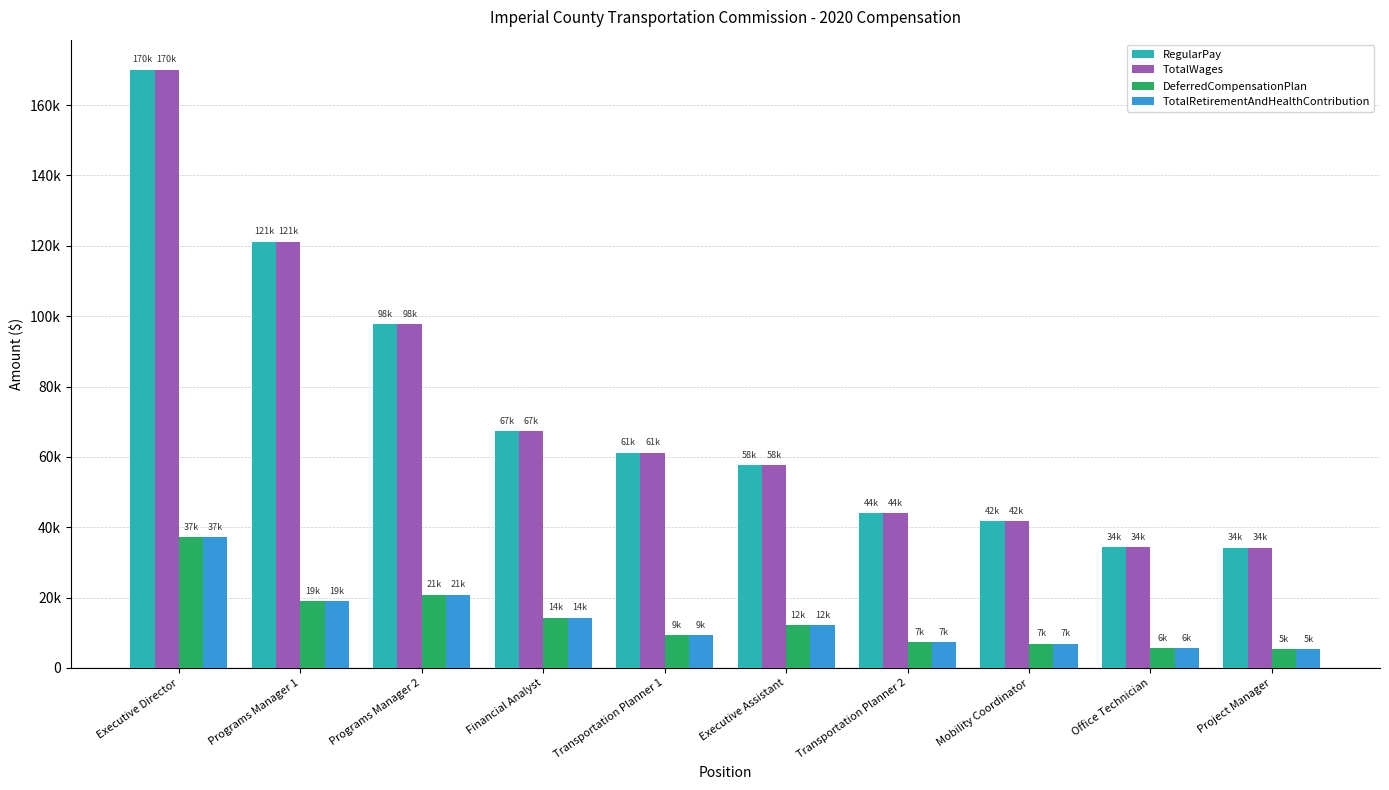

Does the chart contain any negative values?

No